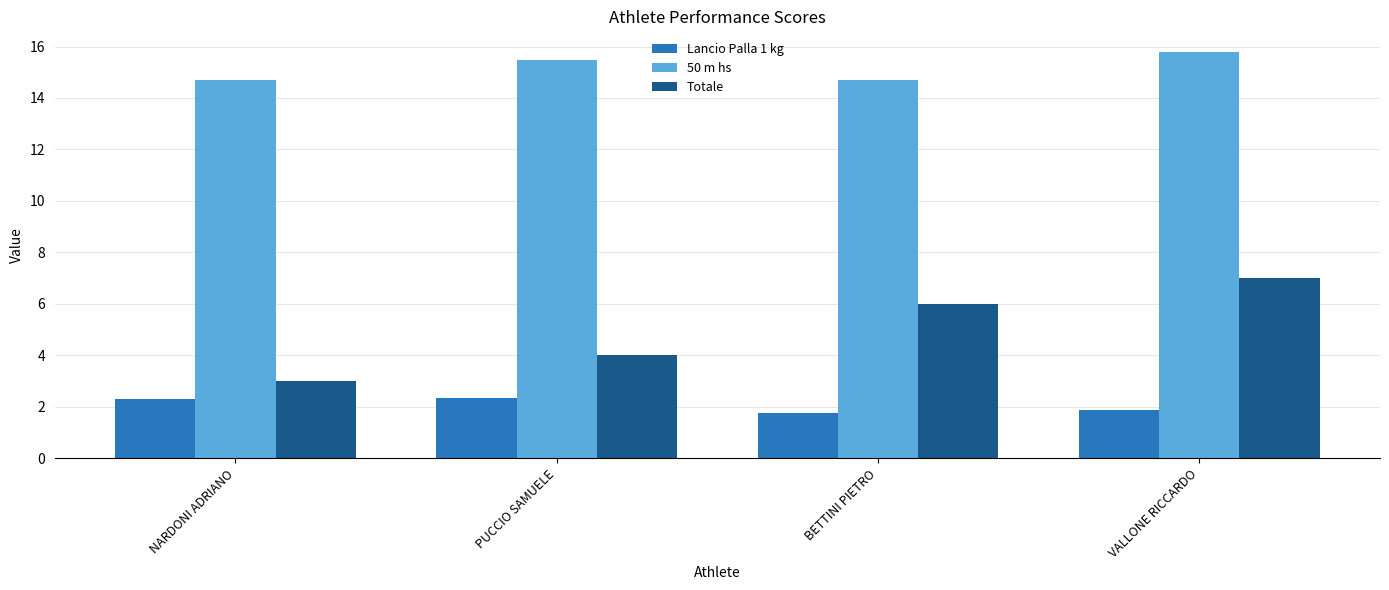

What is the label of the 3rd bar from the left?

BETTINI PIETRO